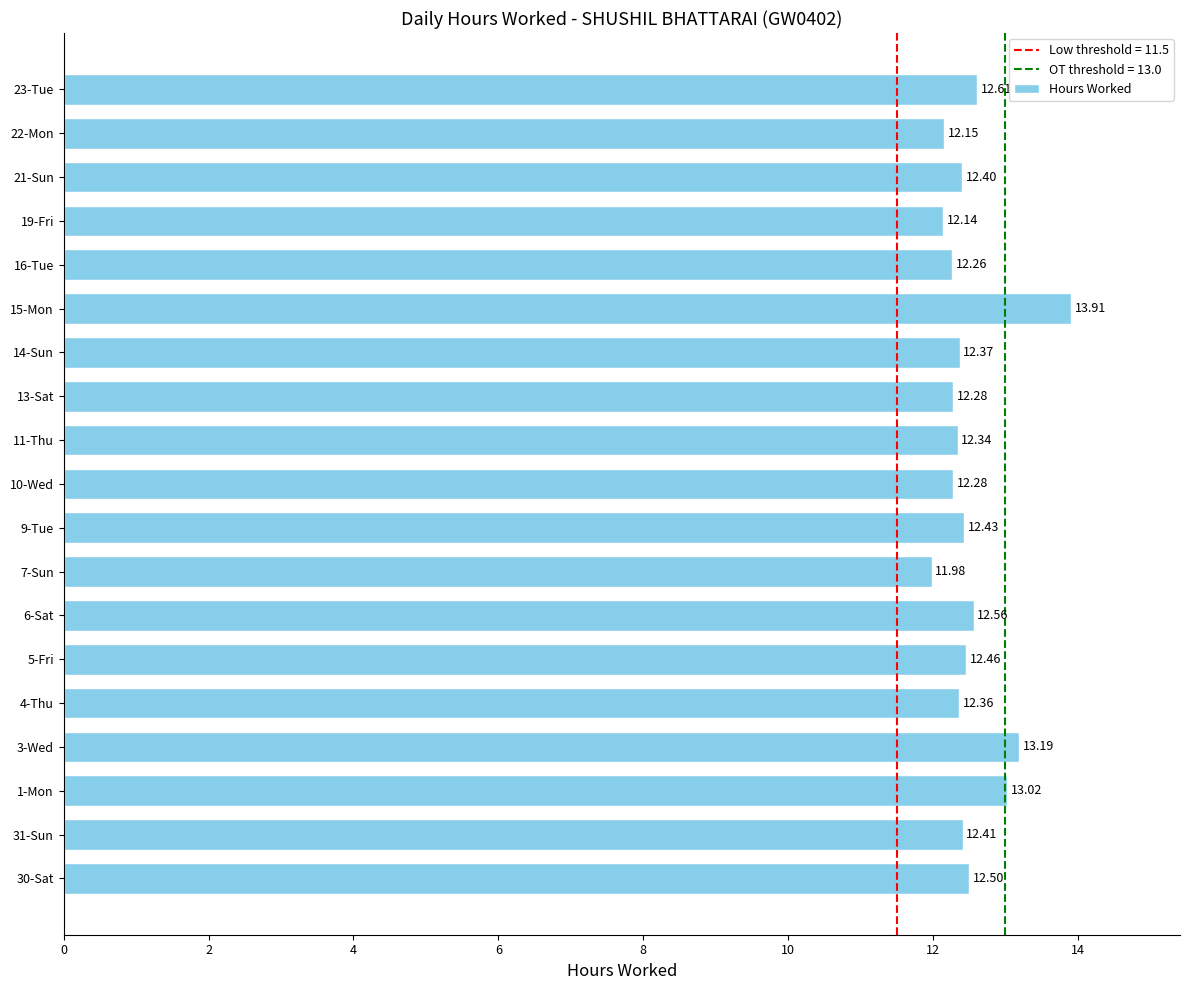

What is the change in value from 13-Sat to 14-Sun?

+0.1